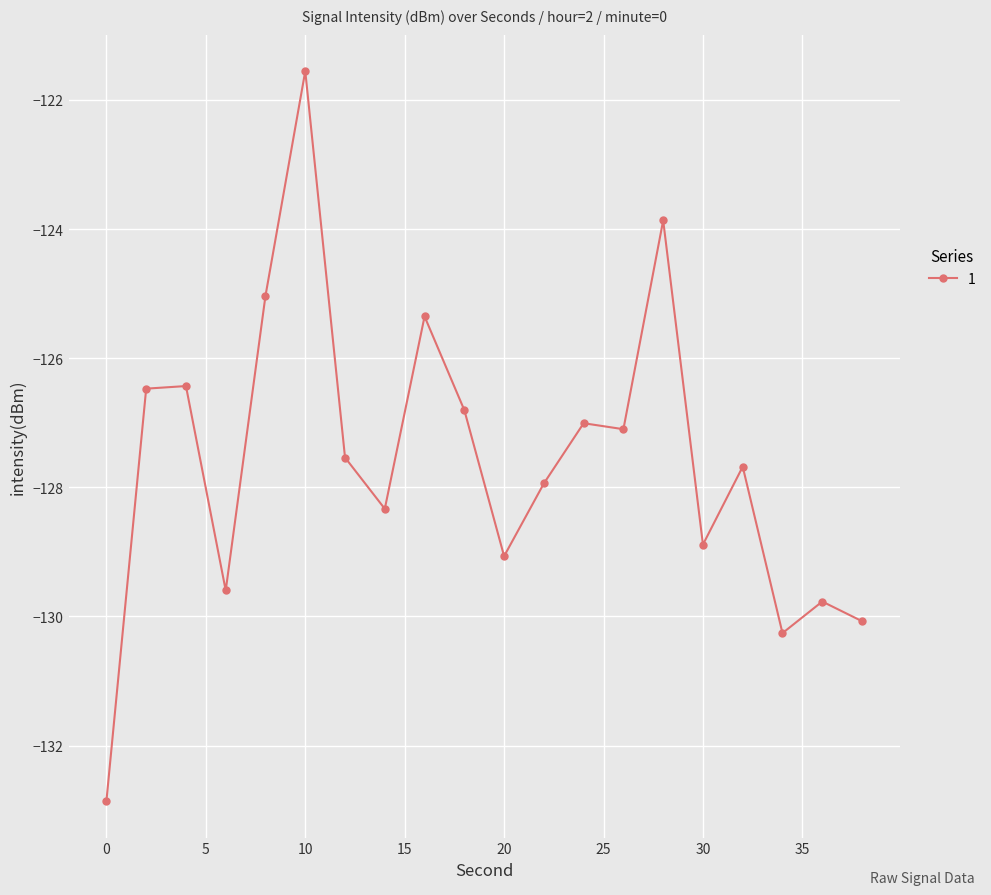

What is the average value?

-127.6